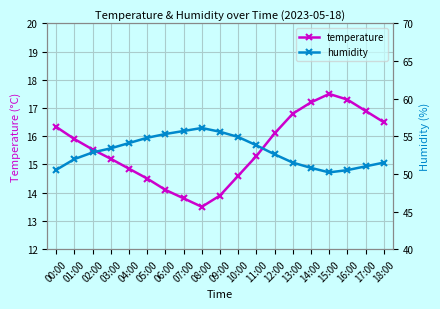

True or false: humidity and temperature intersect in this chart.

False